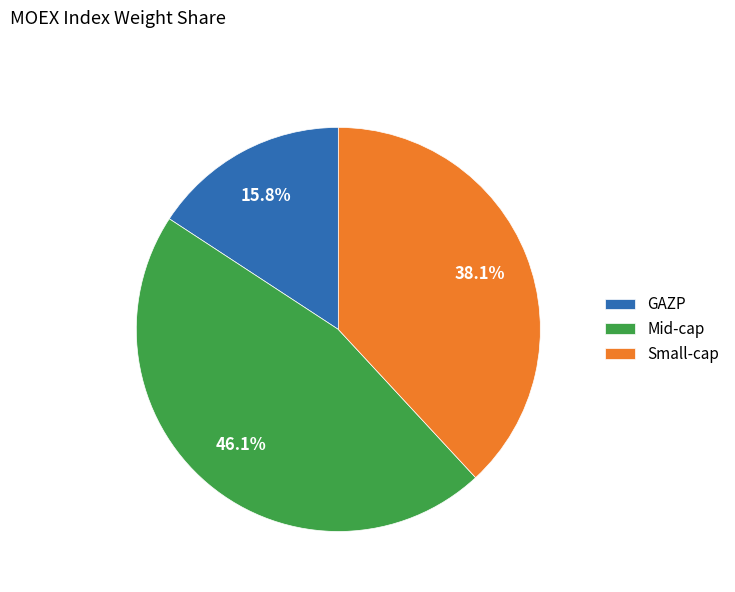

Count the number of slices in the pie.

3